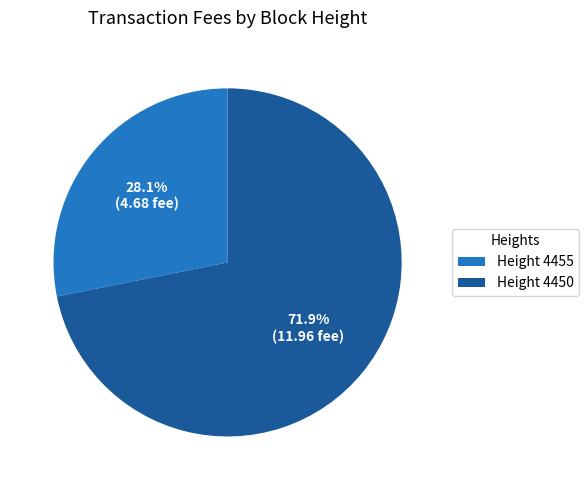

The Height 4450 slice represents 72% of the pie. True or false?

True